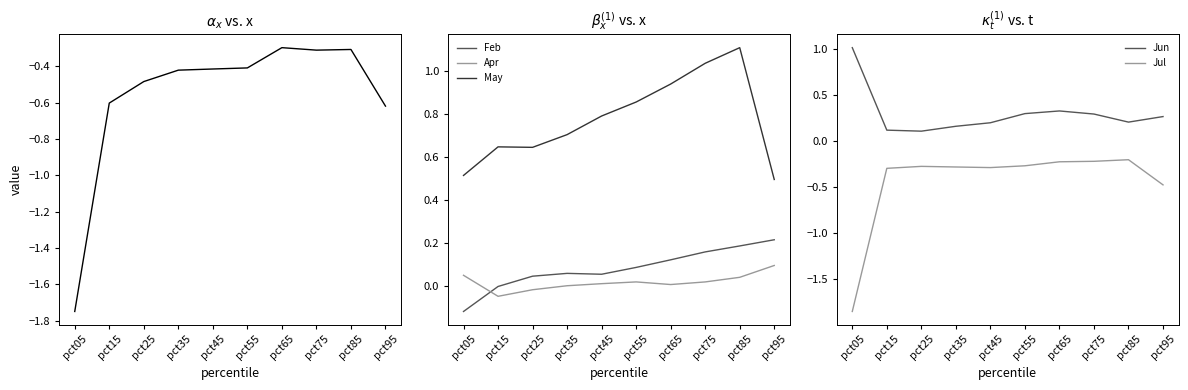

Between pct15 and pct55, which series saw the biggest shift?

May